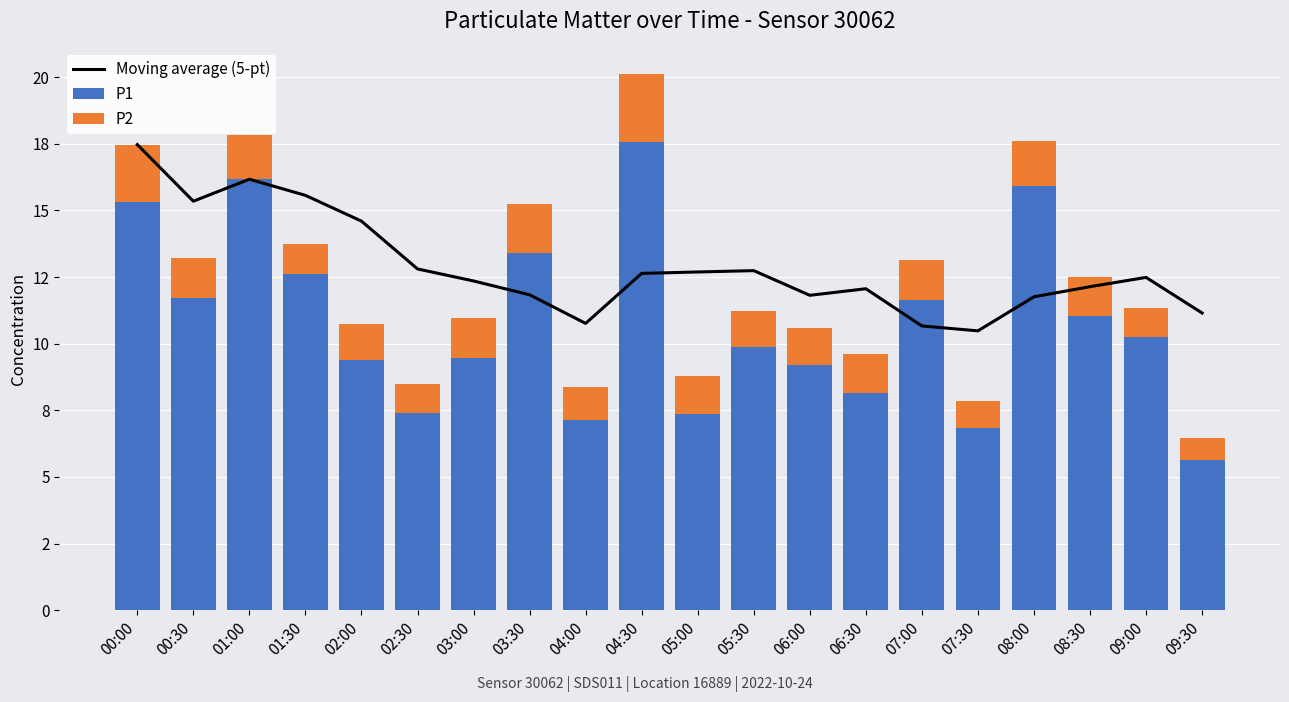

Rank the categories by Moving average (5-pt) value from highest to lowest.

00:00, 01:00, 01:30, 00:30, 02:00, 02:30, 05:30, 05:00, 04:30, 09:00, 03:00, 08:30, 06:30, 03:30, 06:00, 08:00, 09:30, 04:00, 07:00, 07:30